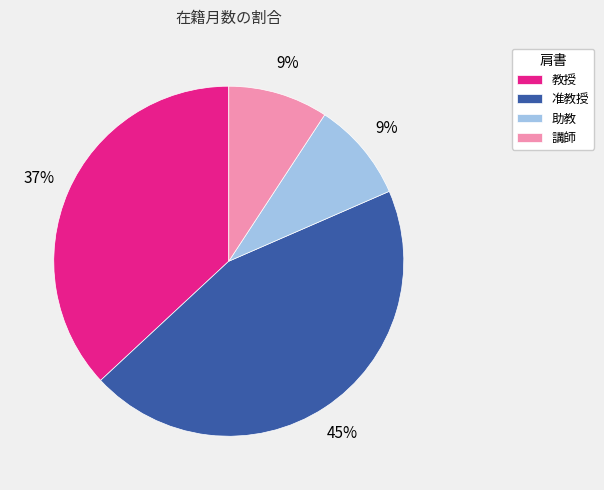

What is the largest slice in the pie chart?

准教授